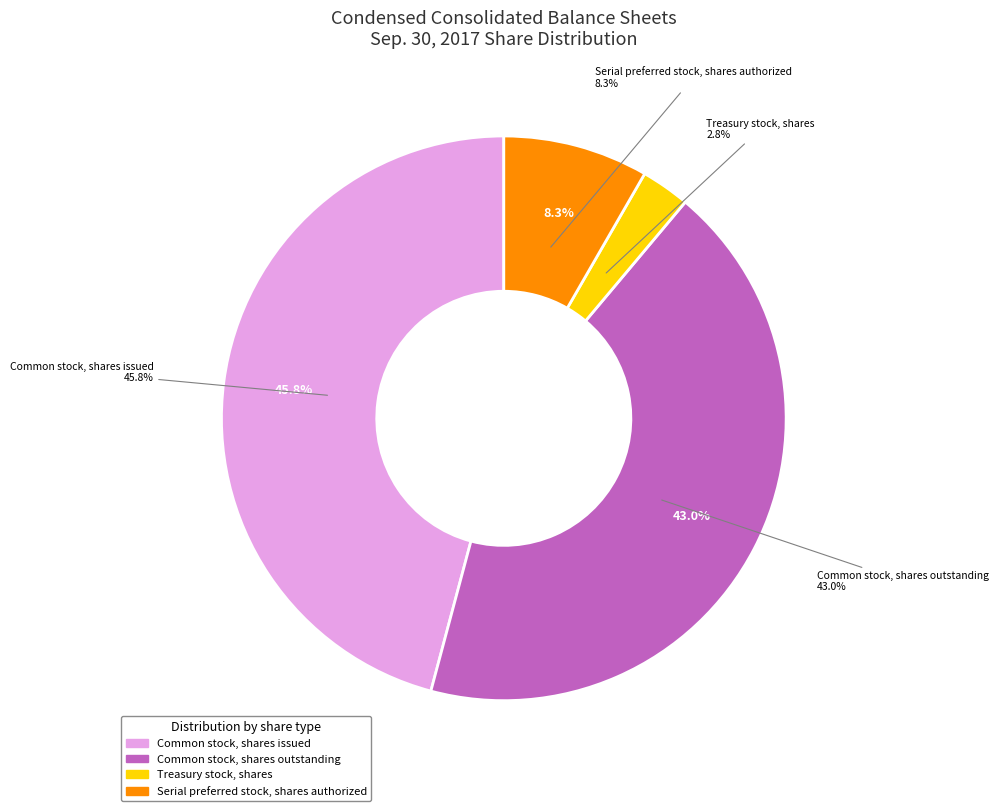

What percentage is the Serial preferred stock, shares authorized slice, to the nearest percent?

8%